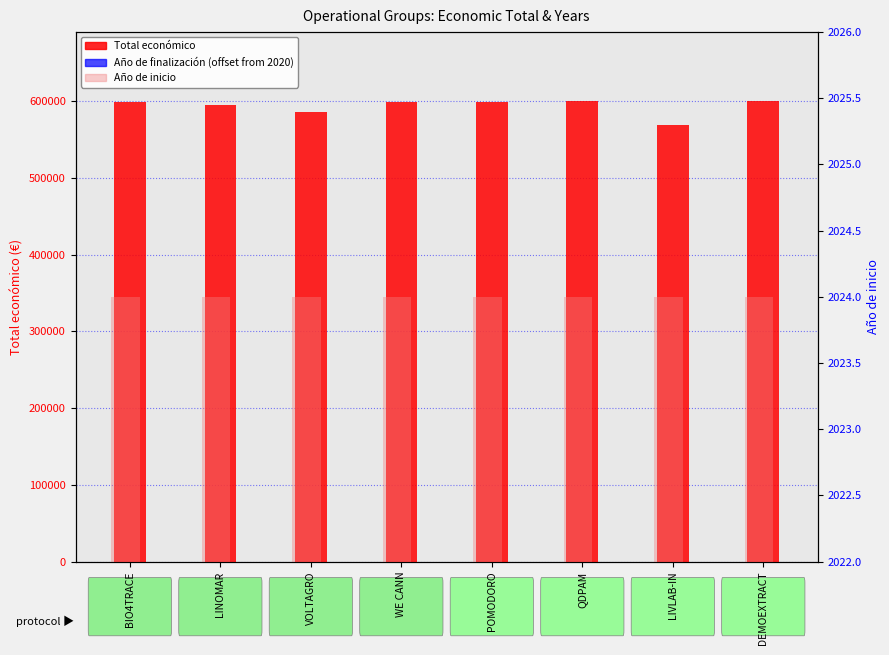

Count the number of categories in the chart.

8